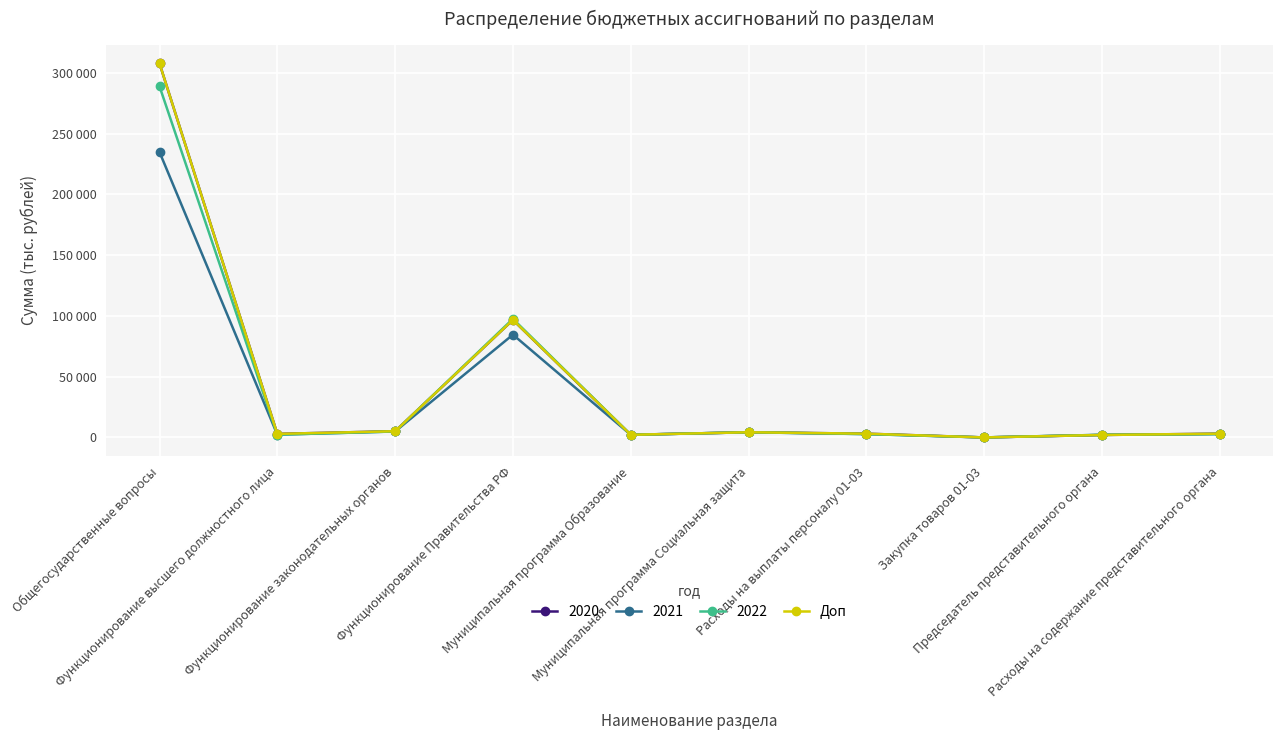

Does the chart have visible grid lines?

Yes